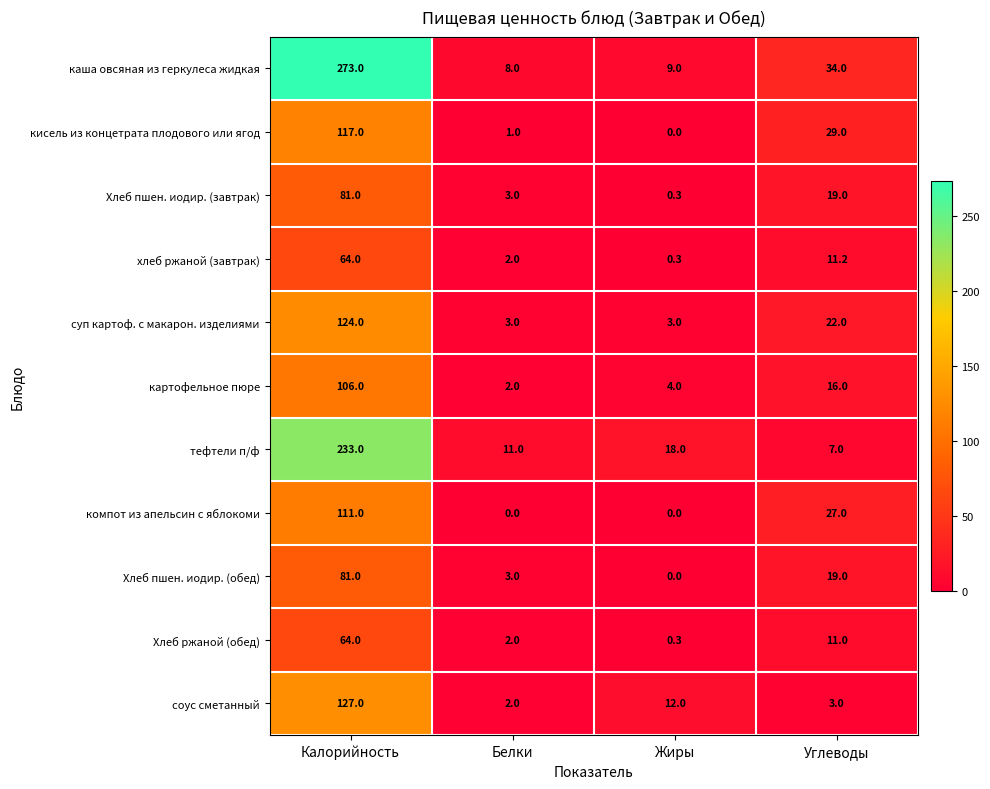

Is it true that каша овсяная из геркулеса жидкая equals 34.0 at Углеводы?

True